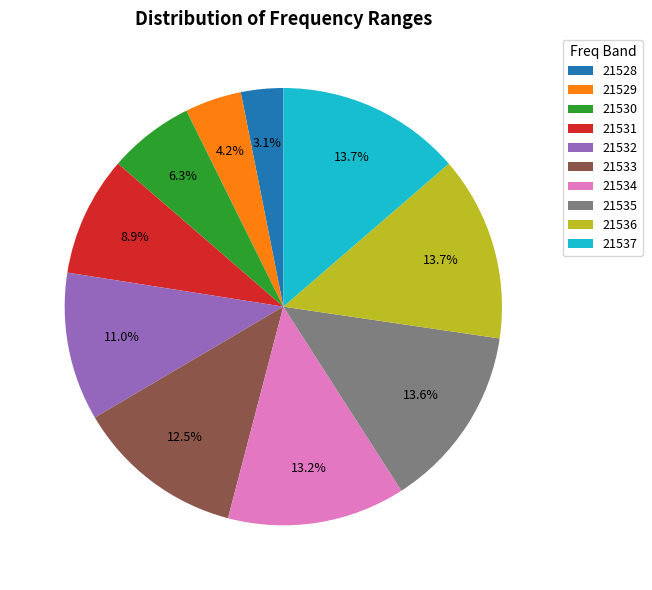

Is there any slice that represents more than half of the pie?

No